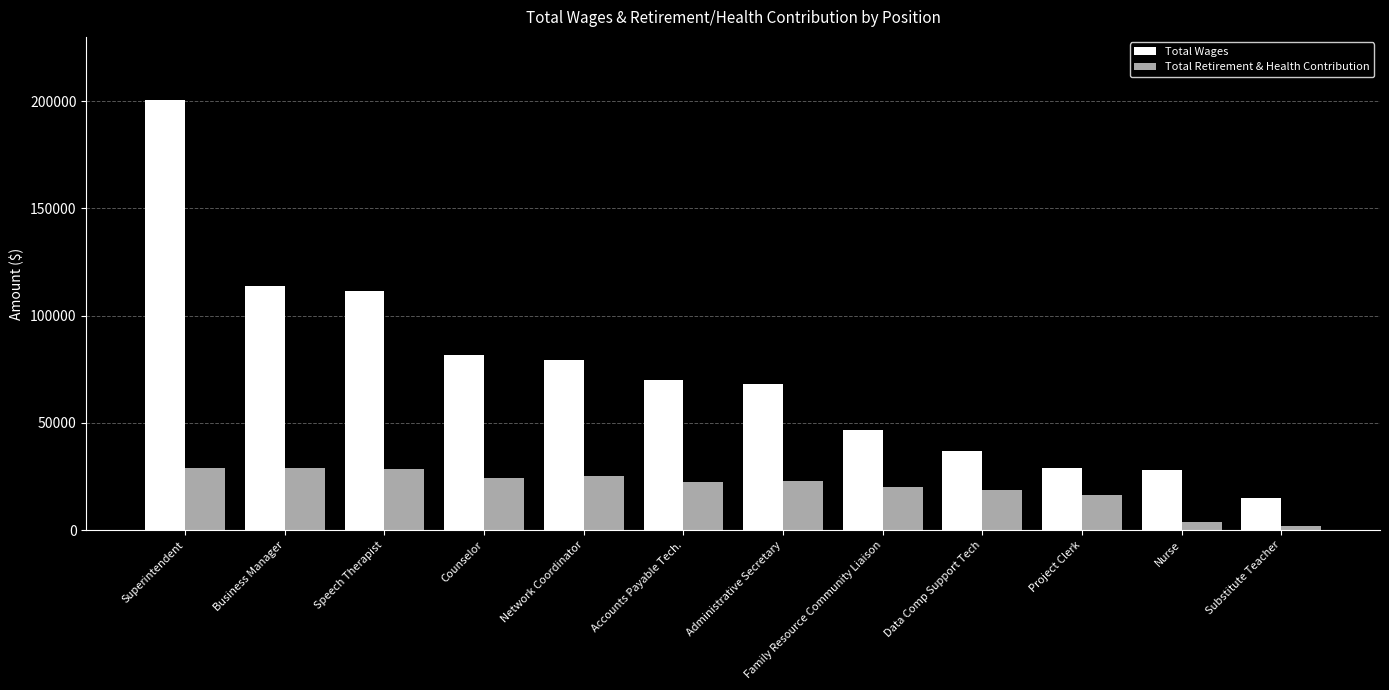

True or false: Total Wages has a value of 69981 at Accounts Payable Tech..

True